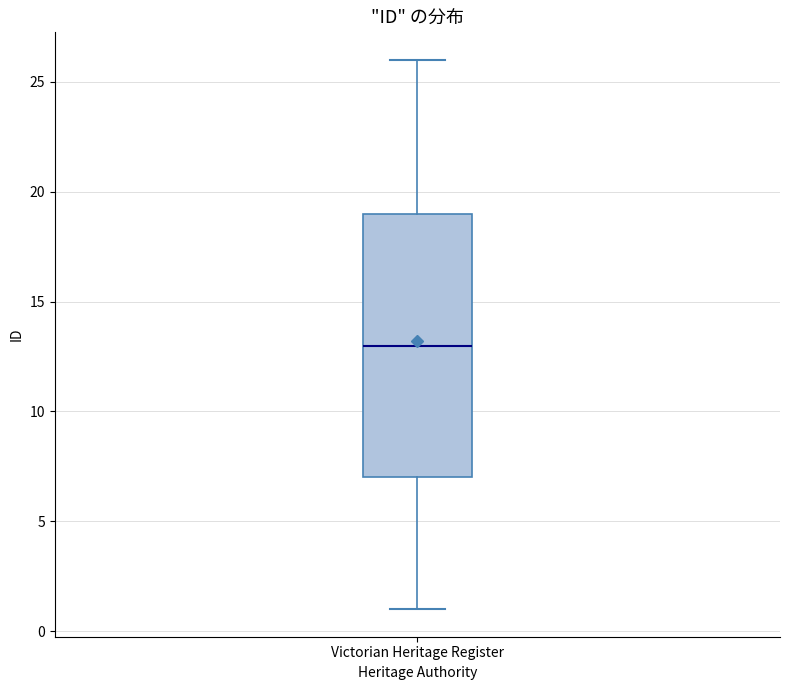

Where is the upper edge of the box for Victorian Heritage Register on the y-axis? The values are not printed on the chart, so give them approximately, as read against the axis.

19